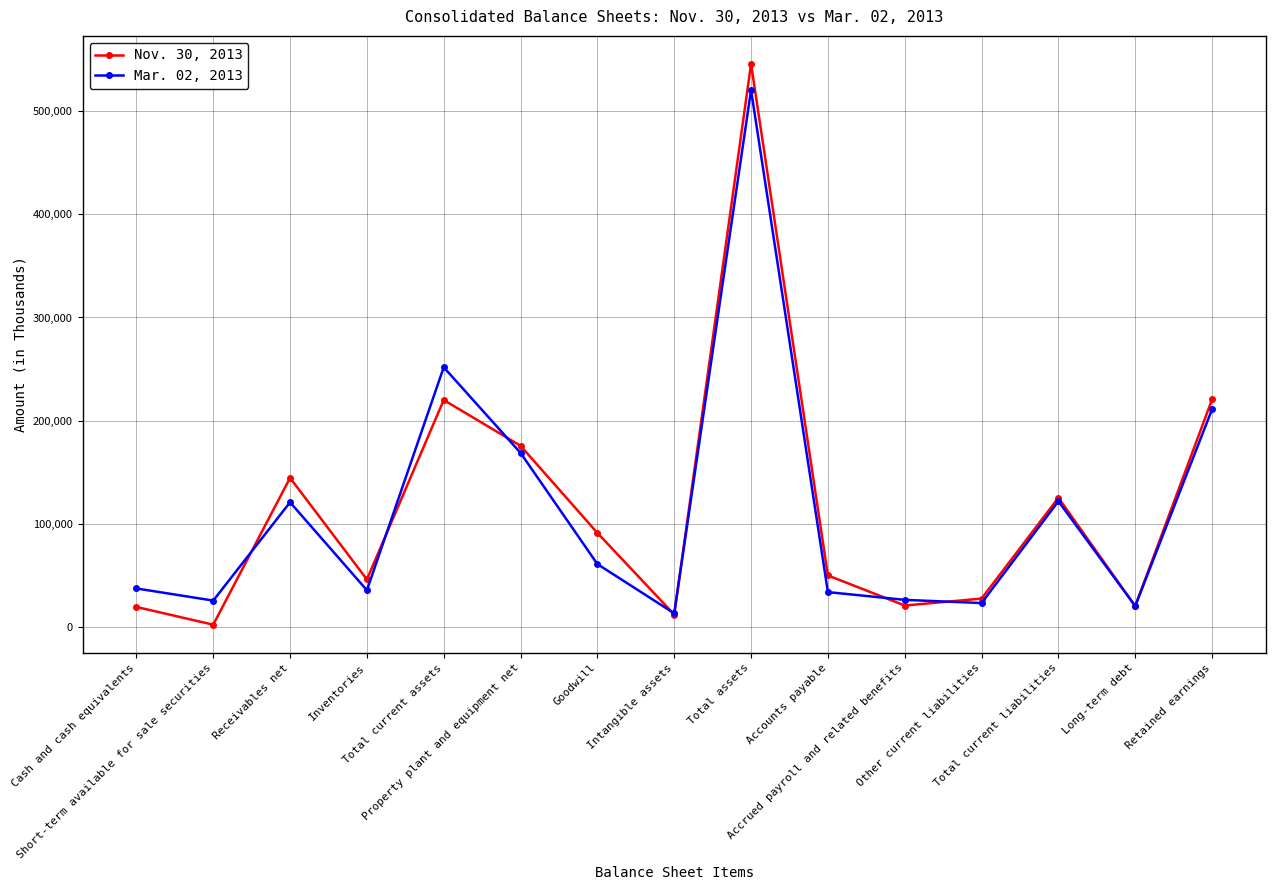

At which category does Mar. 02, 2013 reach its first local peak?

Receivables net